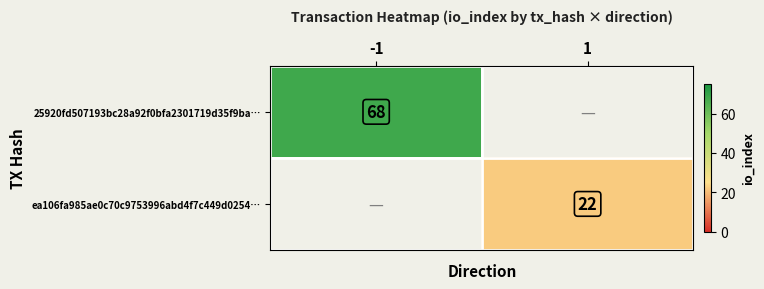

Is the value of ea106fa985ae0c70c9753996abd4f7c449d0254… at 1 greater than the value of 25920fd507193bc28a92f0bfa2301719d35f9ba… at -1?

No